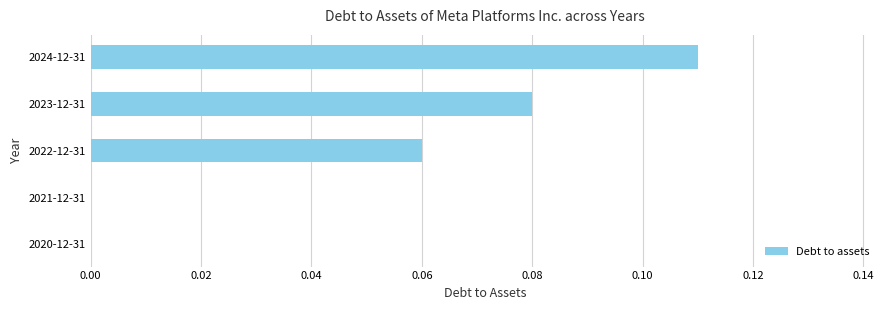

Are the bars horizontal?

Yes